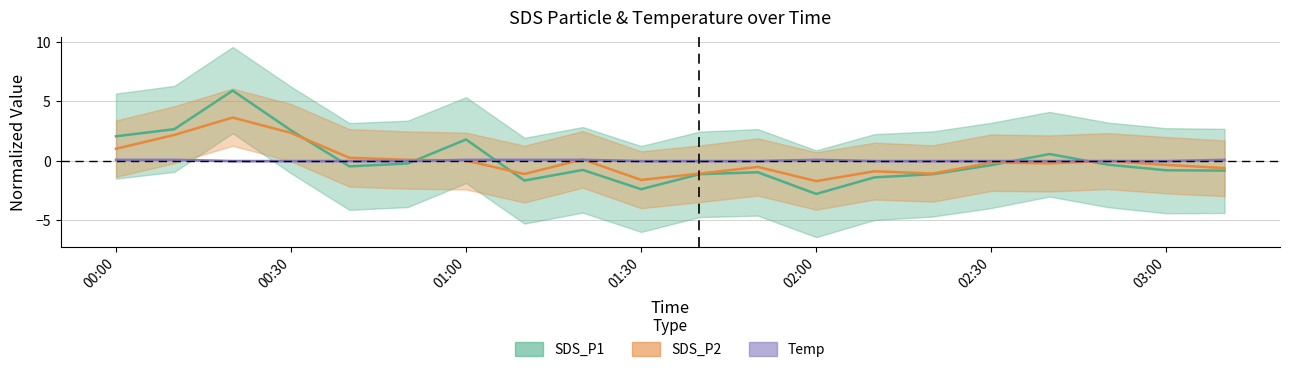

What are all the series names shown in the legend?

SDS_P1, SDS_P2, Temp